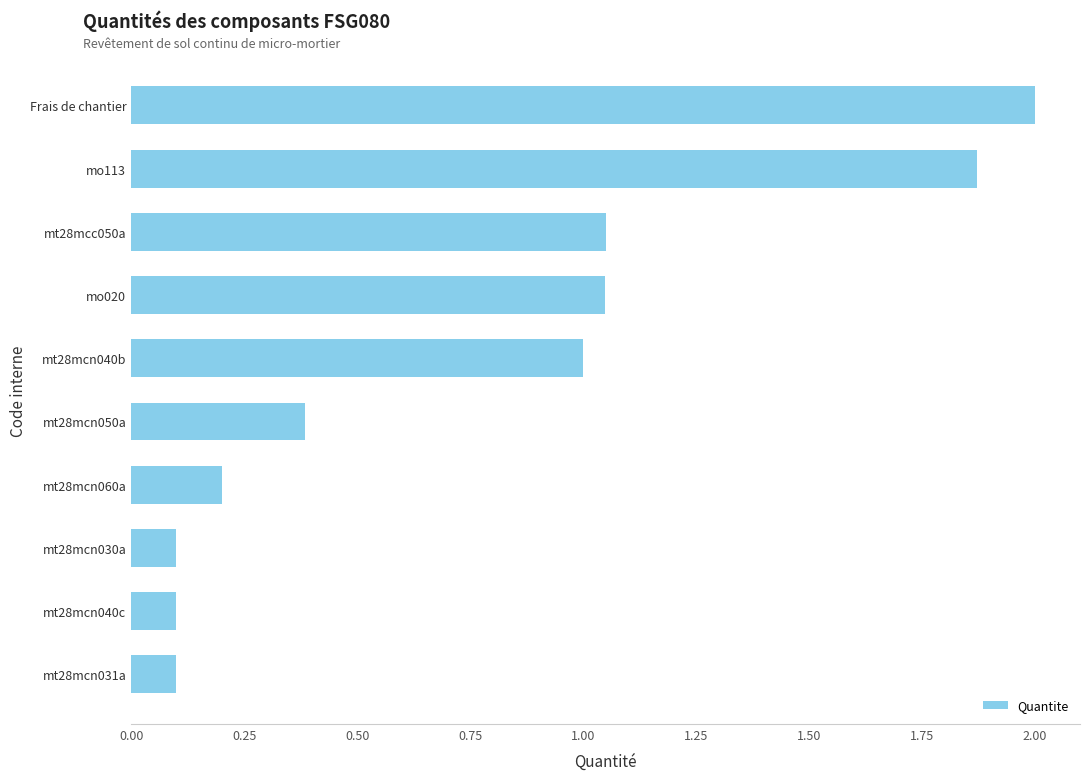

What is the change in value from mt28mcn050a to mt28mcn040b?

+0.6